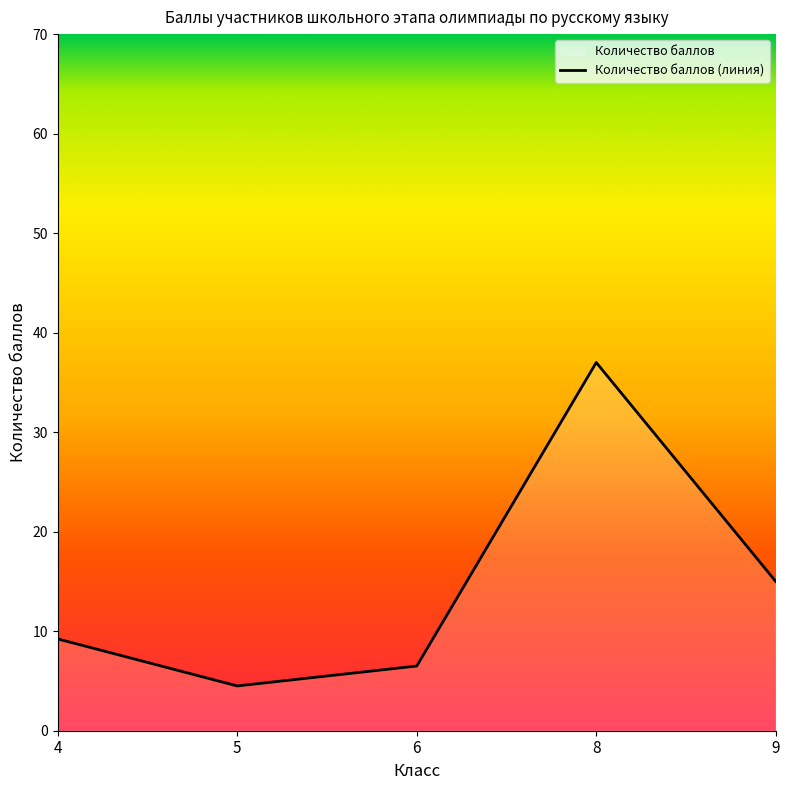

Rank the categories by value from highest to lowest.

8, 9, 4, 6, 5